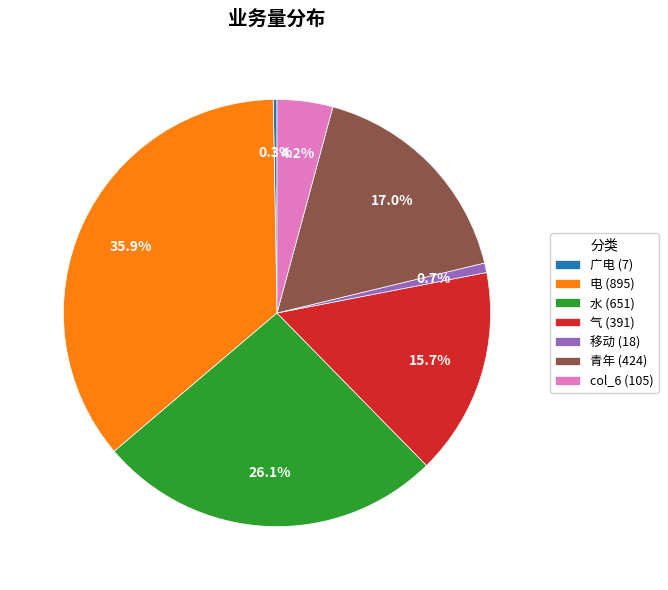

Is 青年 the majority of the pie?

No